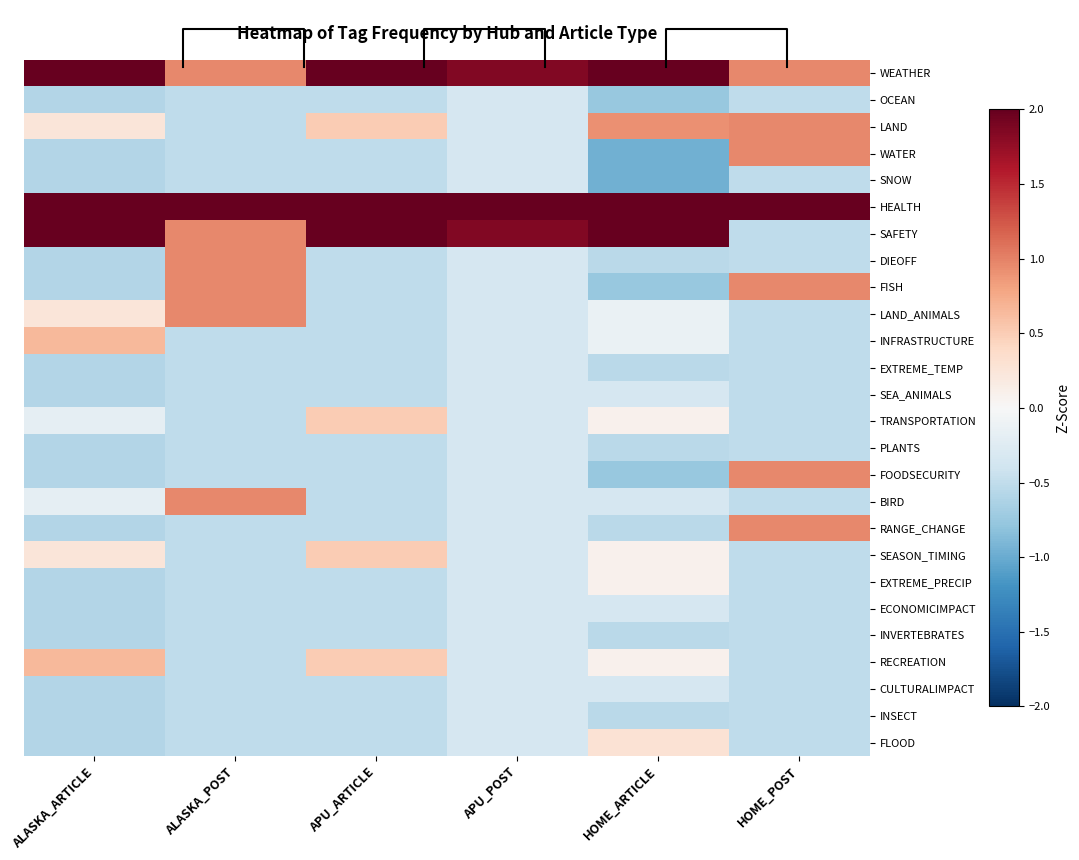

Rank the series at HOME_ARTICLE from highest to lowest value.

HEALTH, WEATHER, SAFETY, LAND, FLOOD, TRANSPORTATION, SEASON_TIMING, EXTREME_PRECIP, RECREATION, LAND_ANIMALS, INFRASTRUCTURE, SEA_ANIMALS, BIRD, ECONOMICIMPACT, CULTURALIMPACT, DIEOFF, EXTREME_TEMP, PLANTS, RANGE_CHANGE, INVERTEBRATES, INSECT, OCEAN, FISH, FOODSECURITY, WATER, SNOW